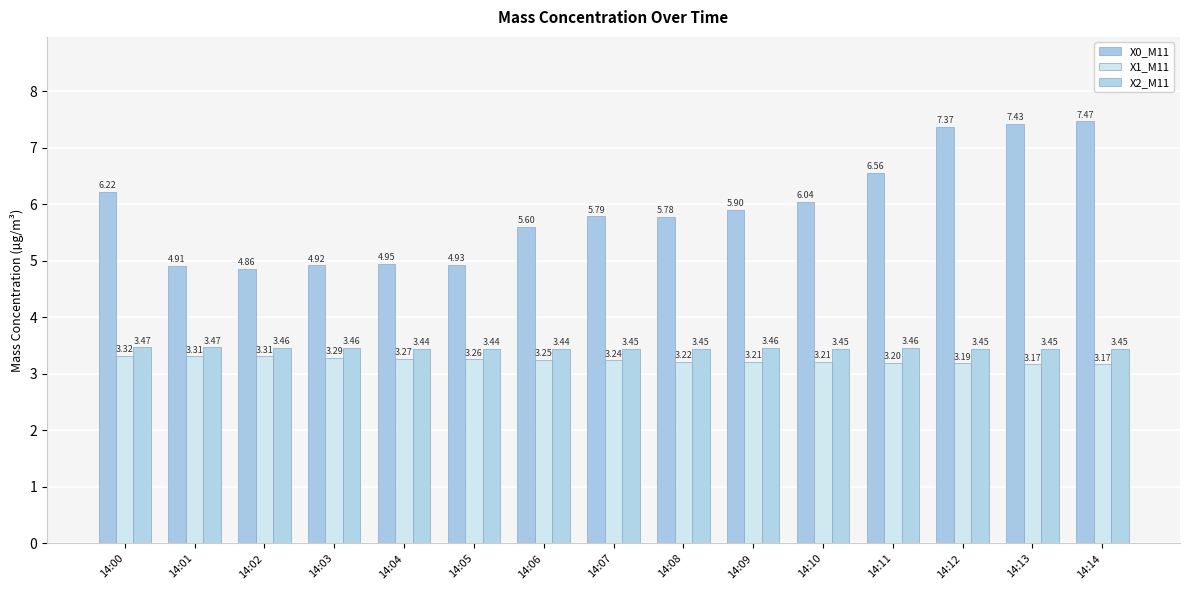

What is the average value of the X0_M11 series?

5.9